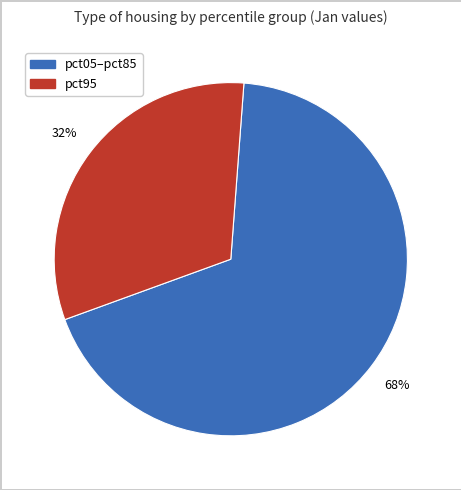

Is there any slice that represents more than half of the pie?

Yes